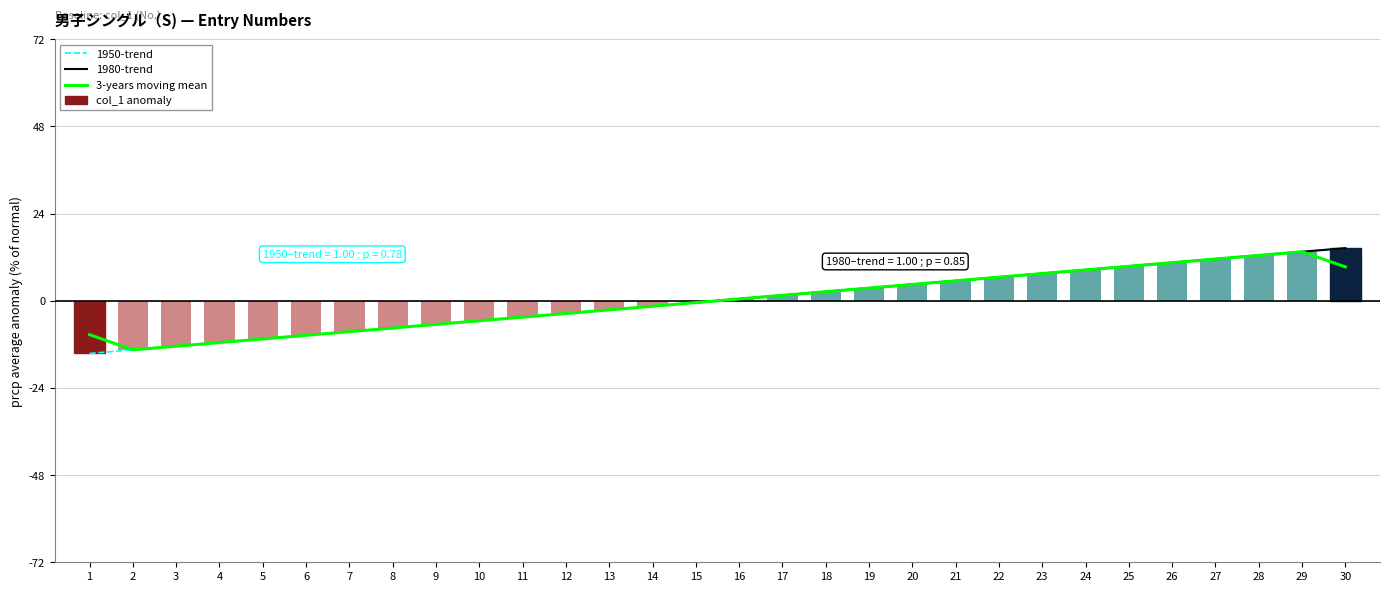

What is the maximum value for col_1 anomaly?

14.5